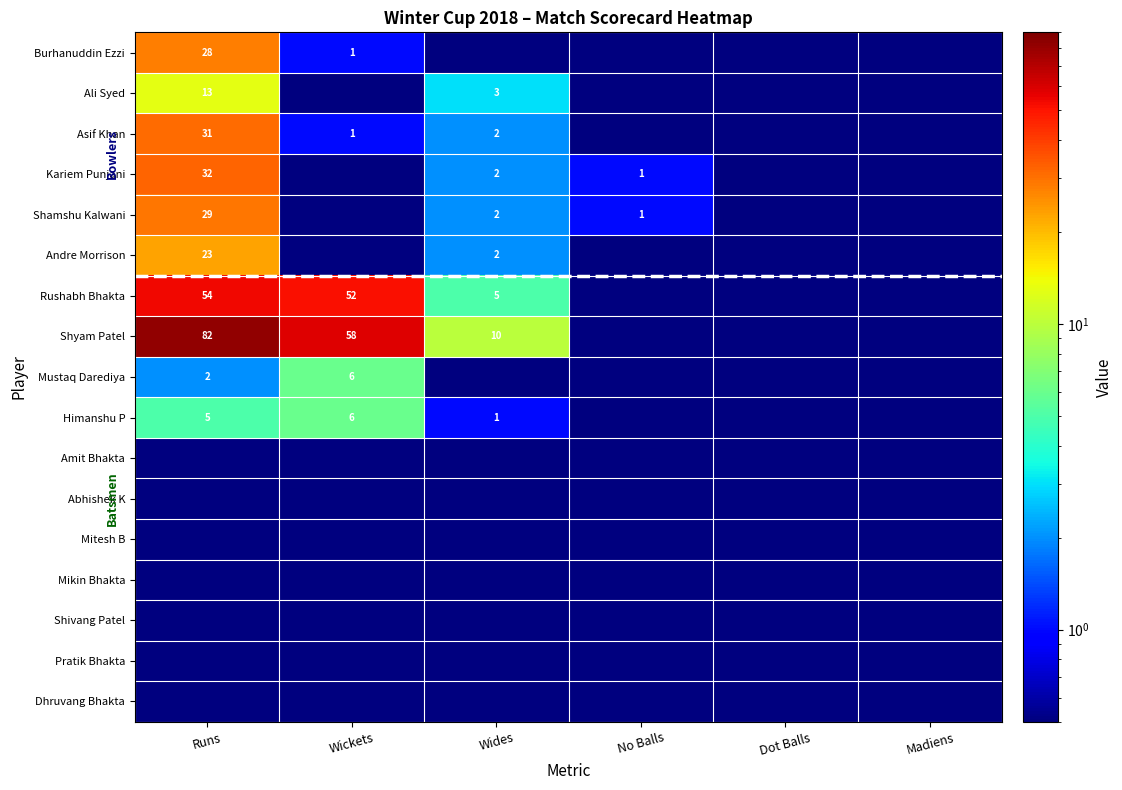

At which category does the chart reach its peak across all series?

Runs